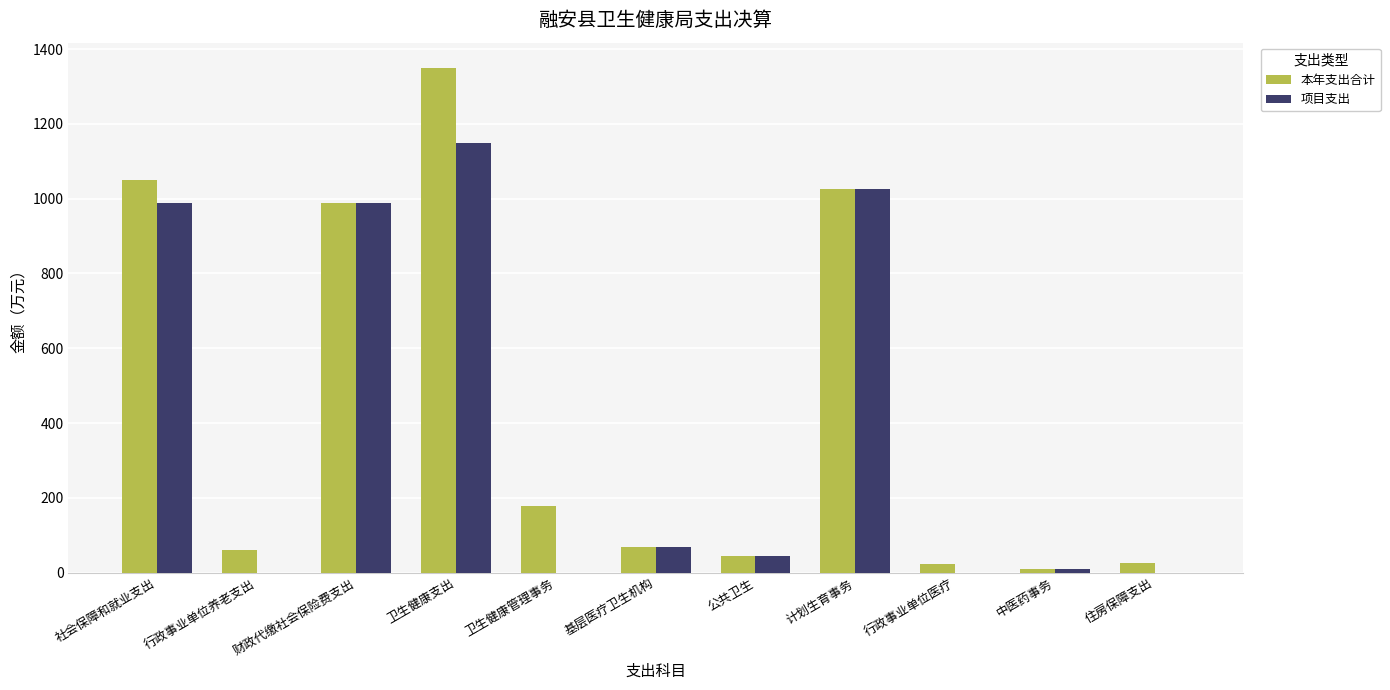

Which series has the widest spread of values?

本年支出合计